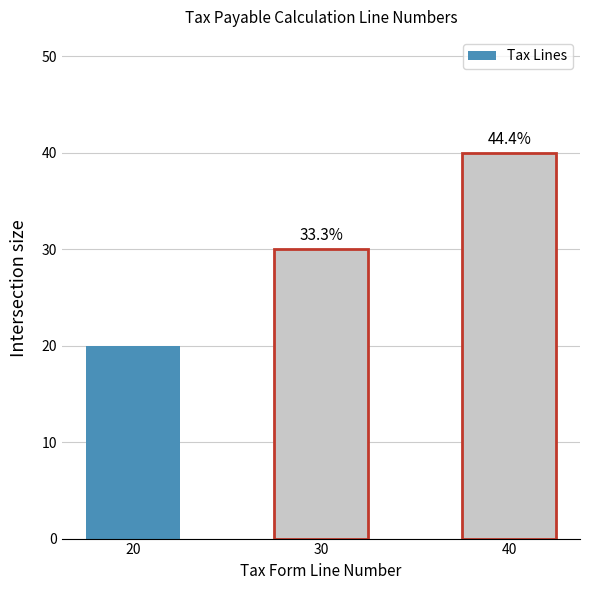

Which has a higher value, 40 or 20?

40